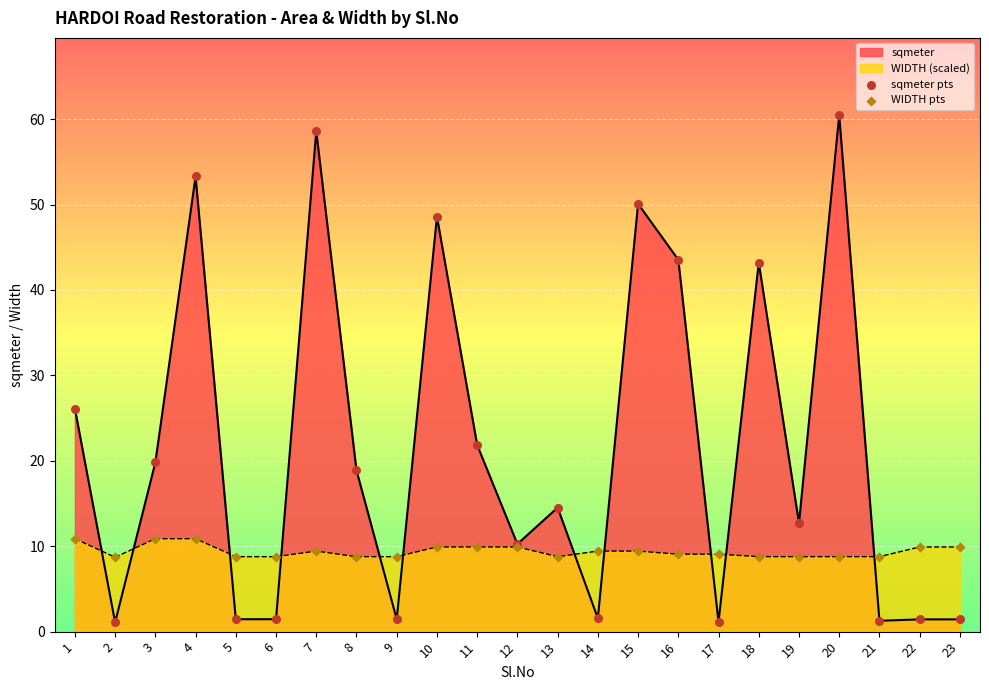

Is the value of sqmeter pts at 23 greater than the value of WIDTH pts at 20?

No